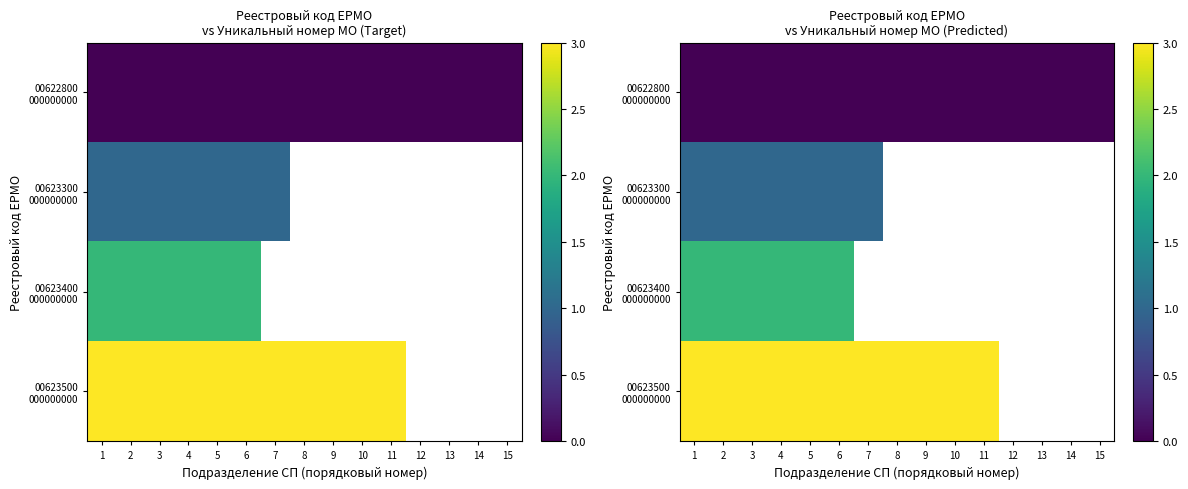

What is the lowest value of the 00623300 000000000 series?

1.0